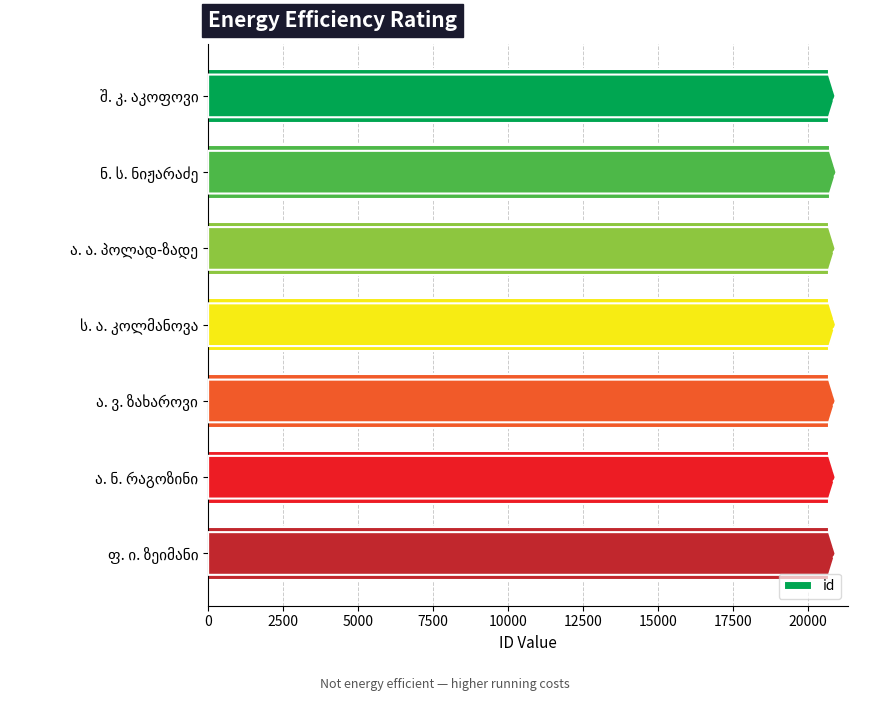

What is the difference between the maximum and second lowest values?

31